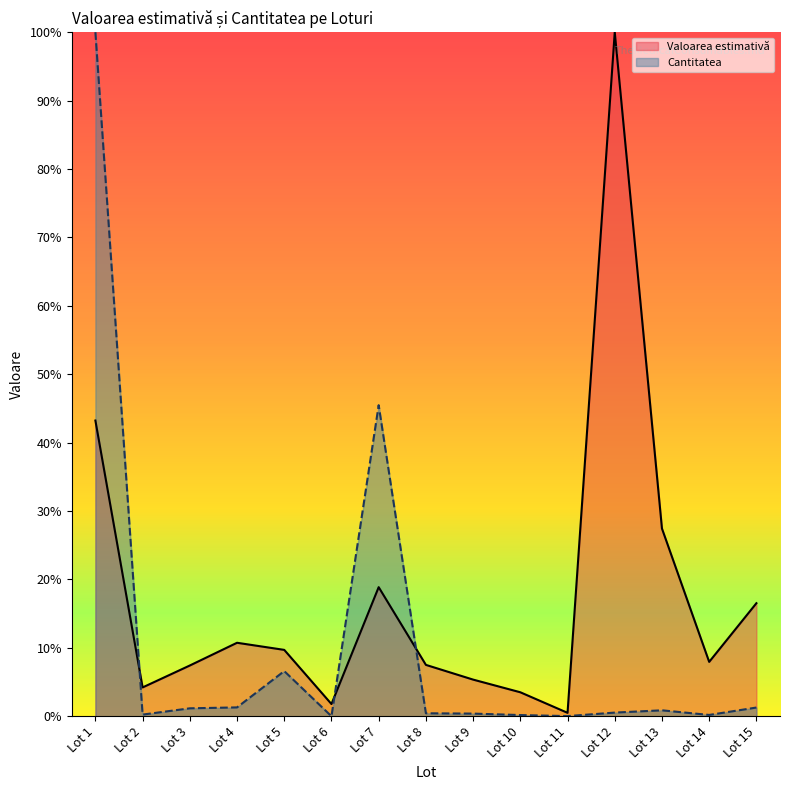

Which series has the largest total across all categories?

Valoarea estimativă